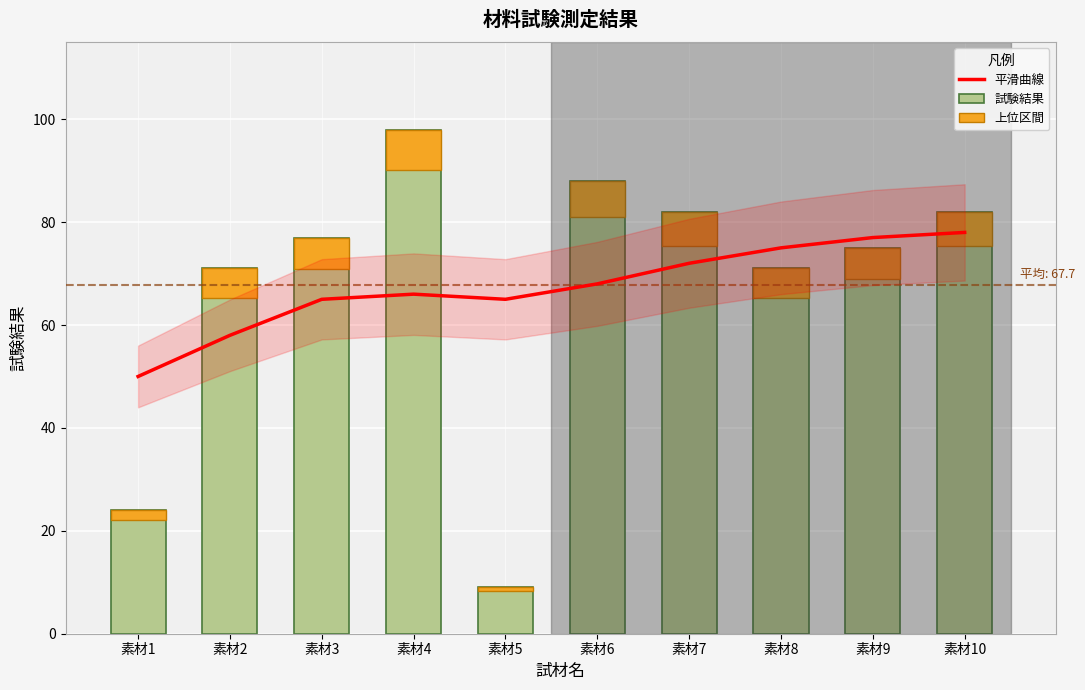

What is the value of the 上位区間 bar at the 7th from the left?

6.6